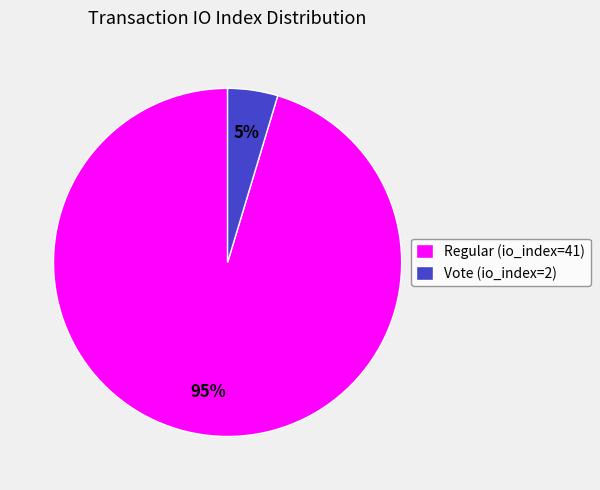

Does Regular (io_index=41) account for over 50% of the chart?

Yes